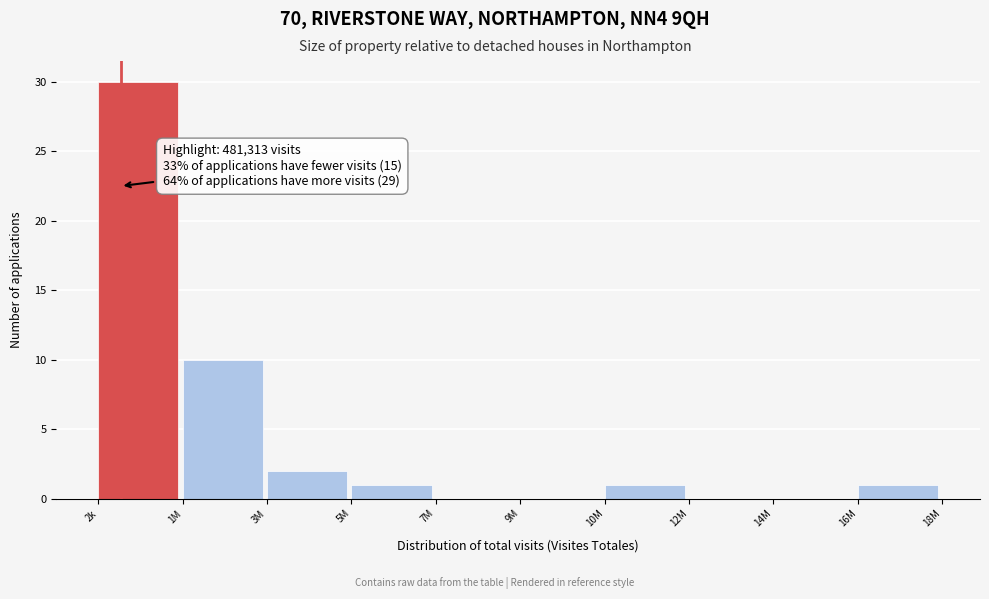

Reading left to right, list all the values displayed in this chart.

2k=30	1M=10	3M=2	5M=1	7M=0	9M=0	10M=1	12M=0	14M=0	16M=1